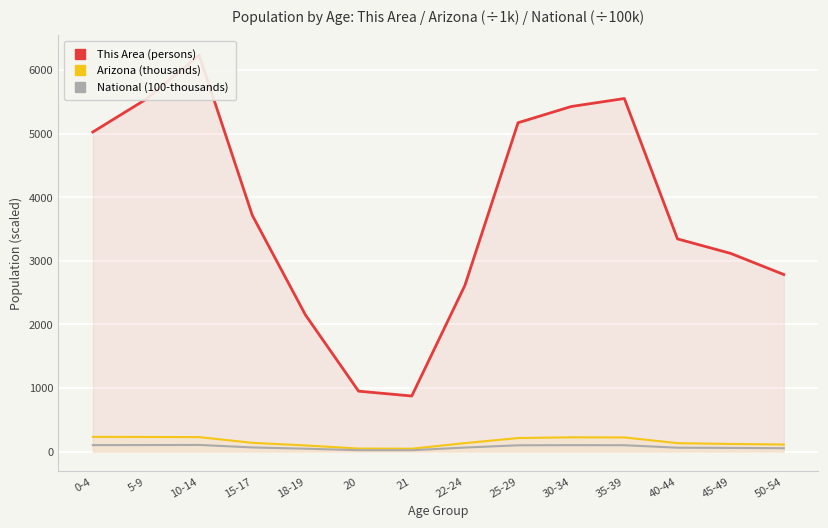

What is the label of the 2nd point from the left?

5-9